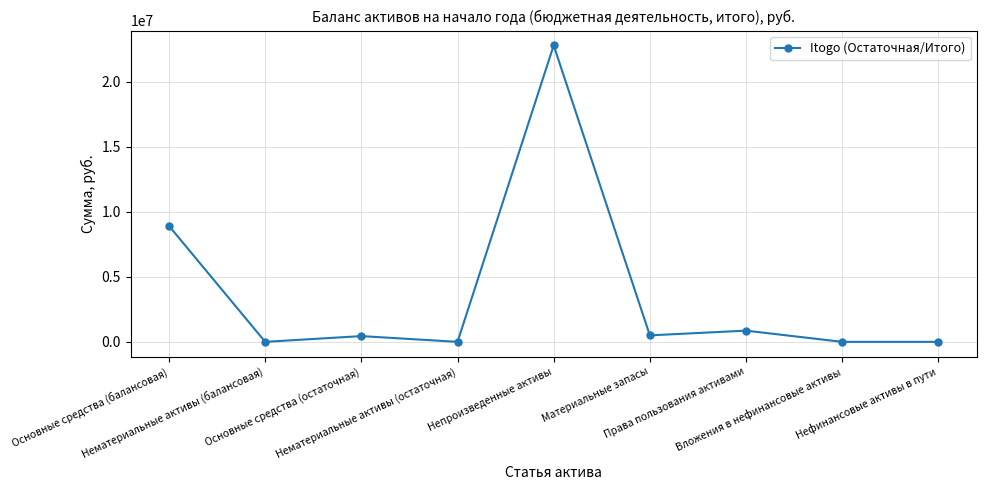

What is the label of the 9th point from the left?

Нефинансовые активы в пути